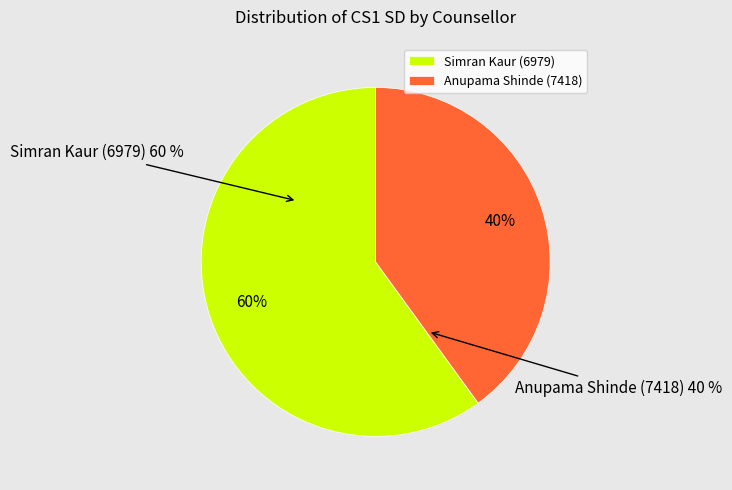

Combined, do Simran Kaur (6979) and Anupama Shinde (7418) account for over 50%?

Yes